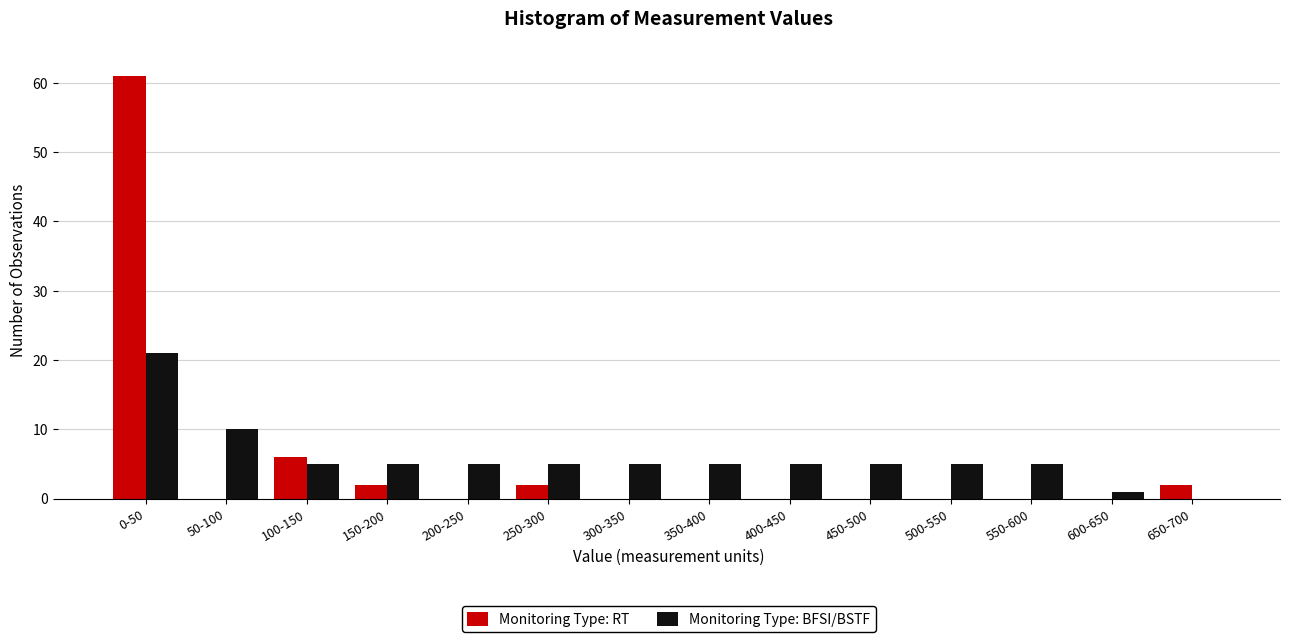

Reading left to right, extract all data points from this chart.

Monitoring Type: RT: 0-50=61	50-100=0	100-150=6	150-200=2	200-250=0	250-300=2	300-350=0	350-400=0	400-450=0	450-500=0	500-550=0	550-600=0	600-650=0	650-700=2
Monitoring Type: BFSI/BSTF: 0-50=21	50-100=10	100-150=5	150-200=5	200-250=5	250-300=5	300-350=5	350-400=5	400-450=5	450-500=5	500-550=5	550-600=5	600-650=1	650-700=0